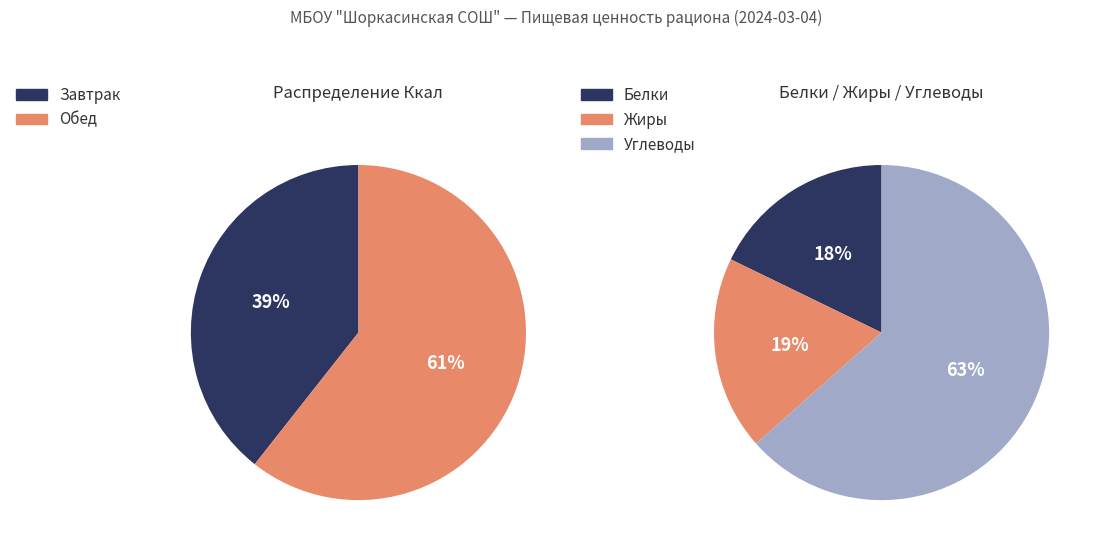

To the nearest percent, what portion does Завтрак represent?

39%